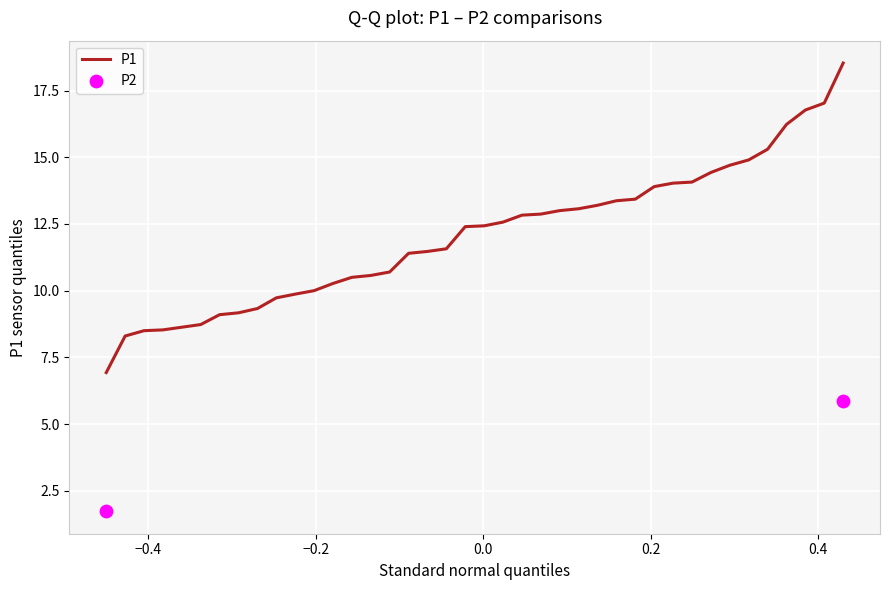

Which series contains the highest Y value?

P1